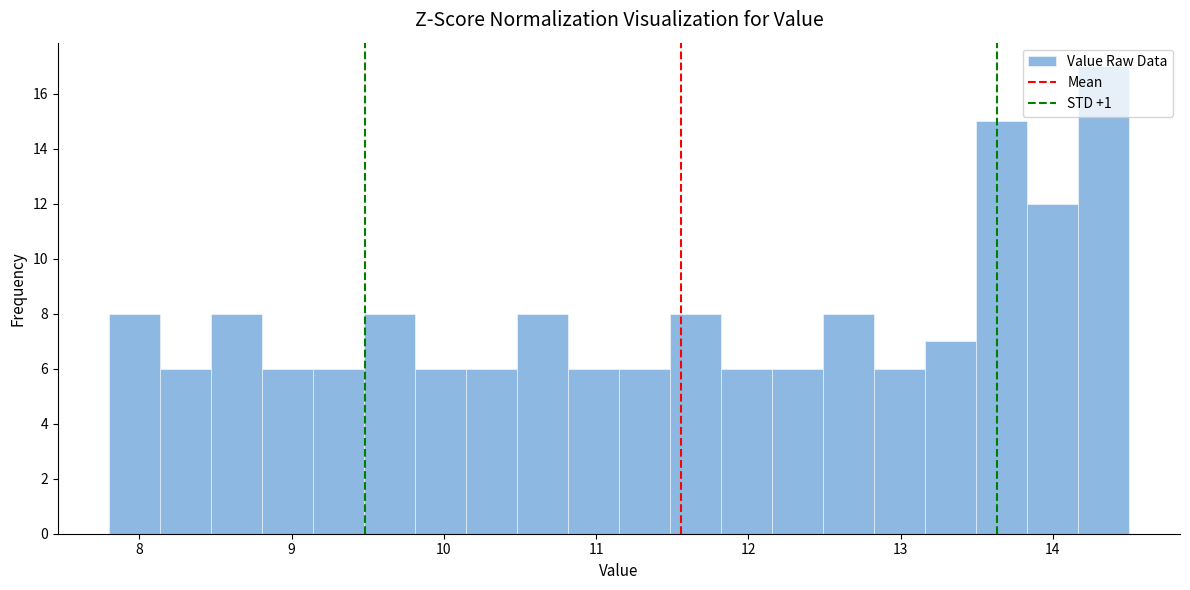

Read against the x-axis, roughly where is the centre of the tallest bar?

14.3